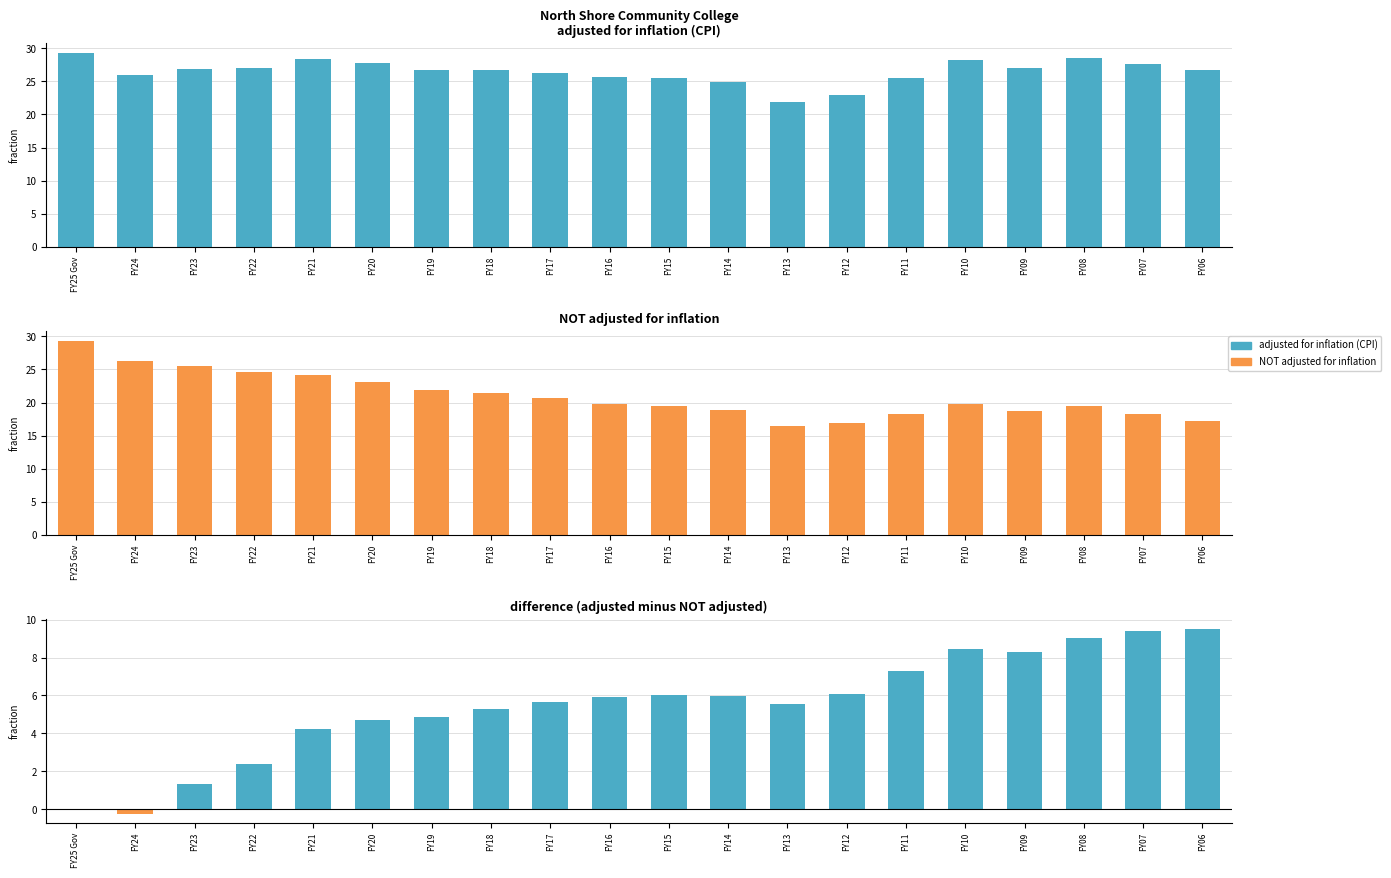

Reading left to right, transcribe all the data shown in this chart.

adjusted for inflation (CPI): FY25 Gov=29.3	FY24=26.0	FY23=26.9	FY22=27.0	FY21=28.4	FY20=27.8	FY19=26.8	FY18=26.7	FY17=26.3	FY16=25.7	FY15=25.5	FY14=24.8	FY13=22.0	FY12=23.0	FY11=25.6	FY10=28.2	FY09=27.1	FY08=28.6	FY07=27.7	FY06=26.7
NOT adjusted for inflation: FY25 Gov=29.3	FY24=26.2	FY23=25.5	FY22=24.6	FY21=24.2	FY20=23.1	FY19=21.9	FY18=21.4	FY17=20.7	FY16=19.8	FY15=19.5	FY14=18.9	FY13=16.4	FY12=16.9	FY11=18.3	FY10=19.8	FY09=18.8	FY08=19.5	FY07=18.3	FY06=17.2
difference (adj - not adj): FY25 Gov=0.0	FY24=-0.2	FY23=1.4	FY22=2.4	FY21=4.2	FY20=4.7	FY19=4.9	FY18=5.3	FY17=5.7	FY16=5.9	FY15=6.0	FY14=6.0	FY13=5.5	FY12=6.1	FY11=7.3	FY10=8.4	FY09=8.3	FY08=9.0	FY07=9.4	FY06=9.5